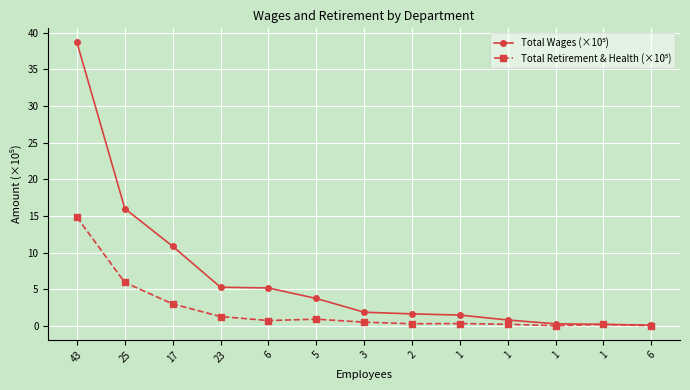

Which label corresponds to the largest value in the chart?

43